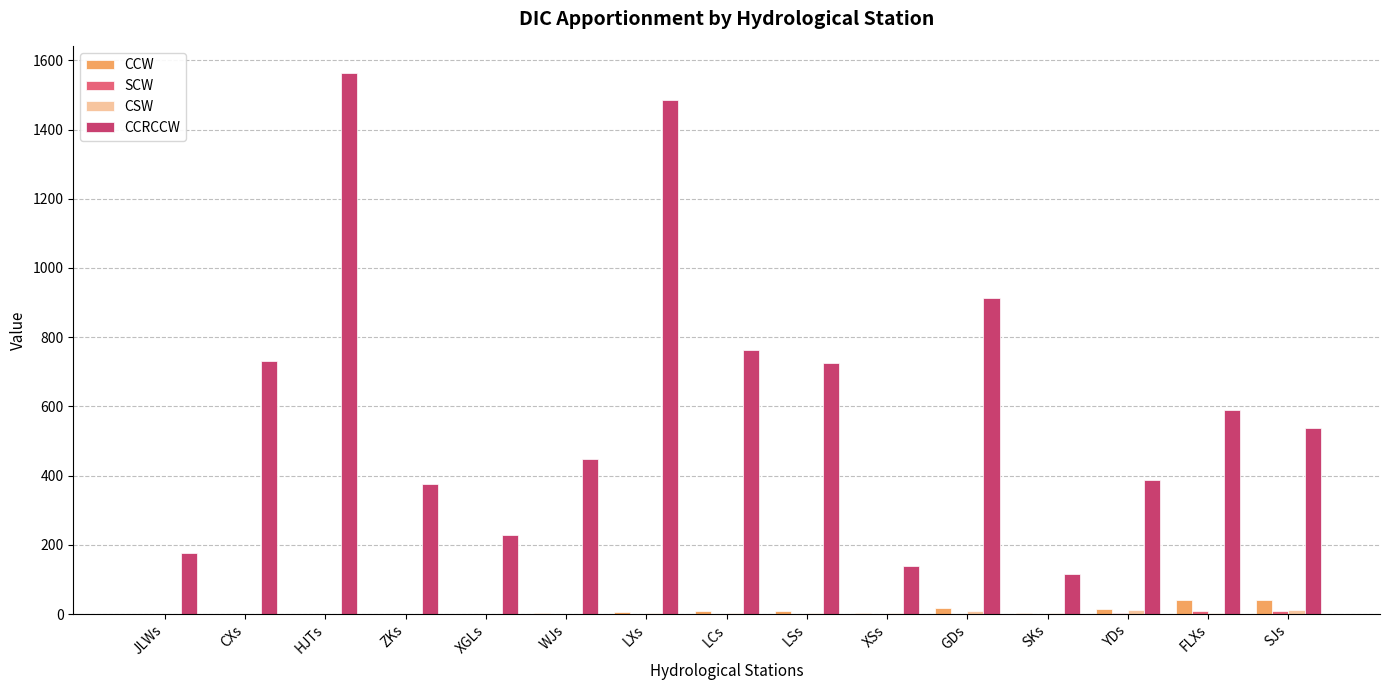

What is the total value across all series at LSs?

737.6